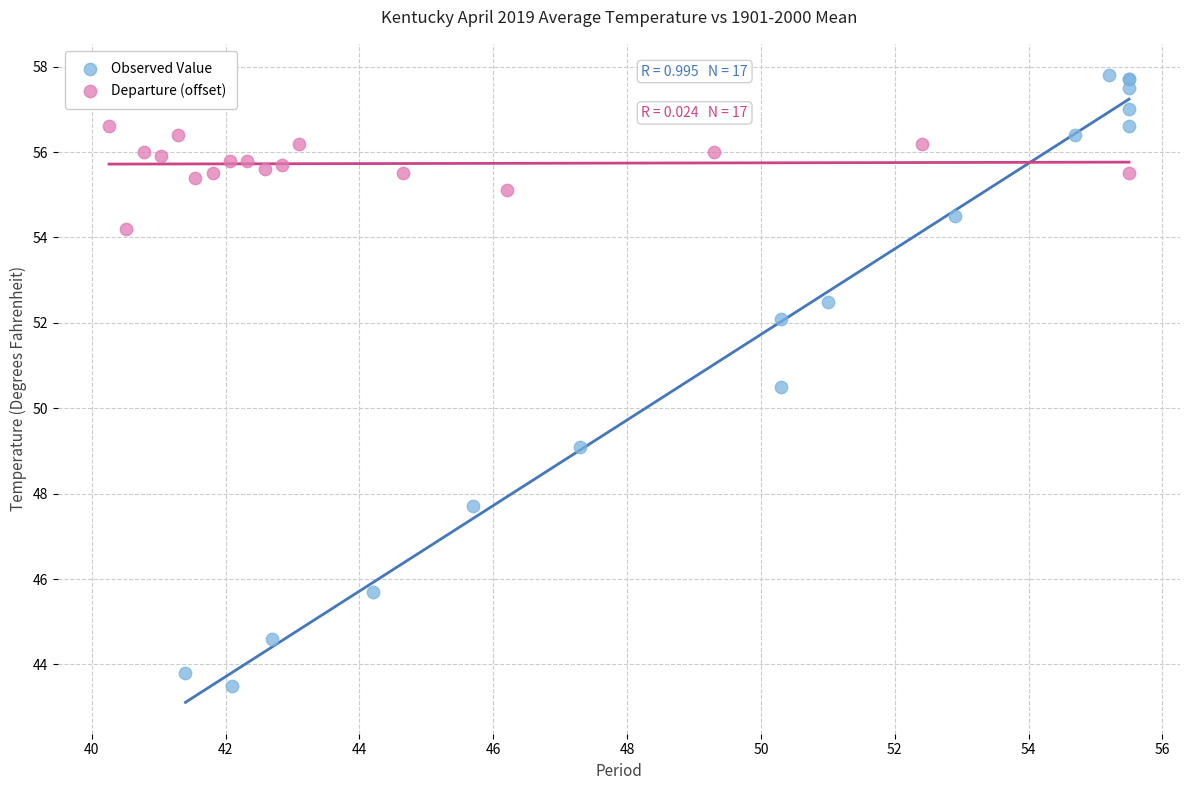

Which series reaches the minimum Y coordinate?

Observed Value